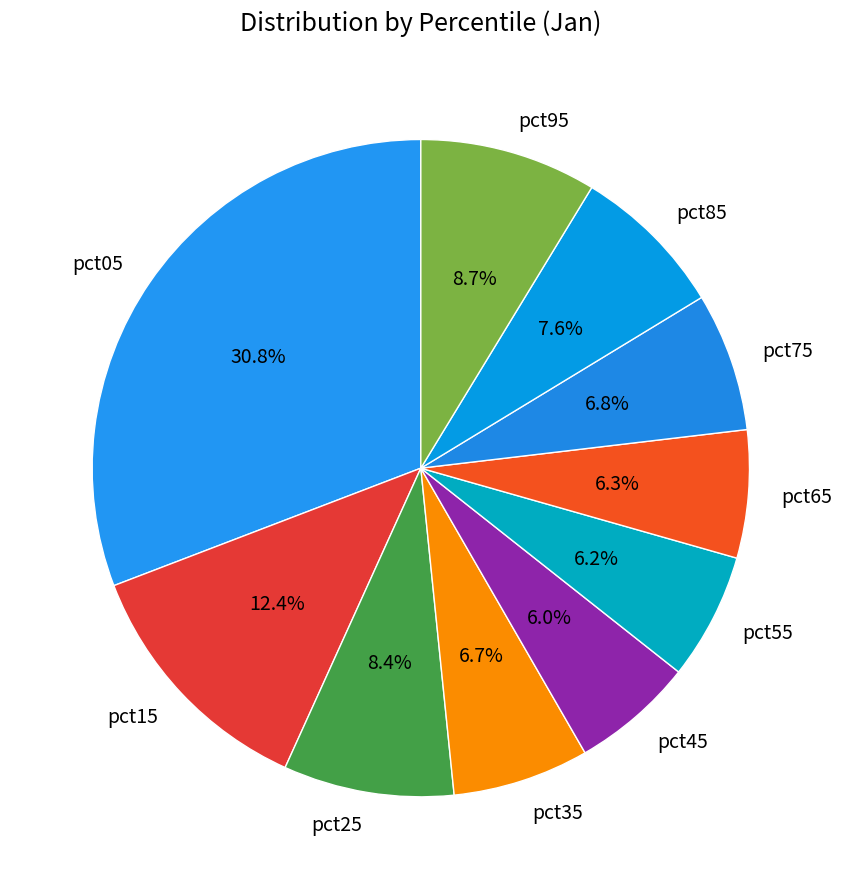

How many slices are in this pie chart?

10